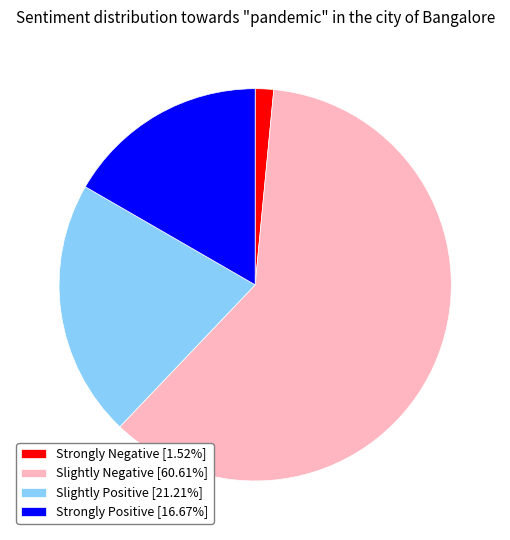

Approximately how many times larger is the value at Slightly Negative [60.61%] compared to Strongly Negative [1.52%]?

40.0